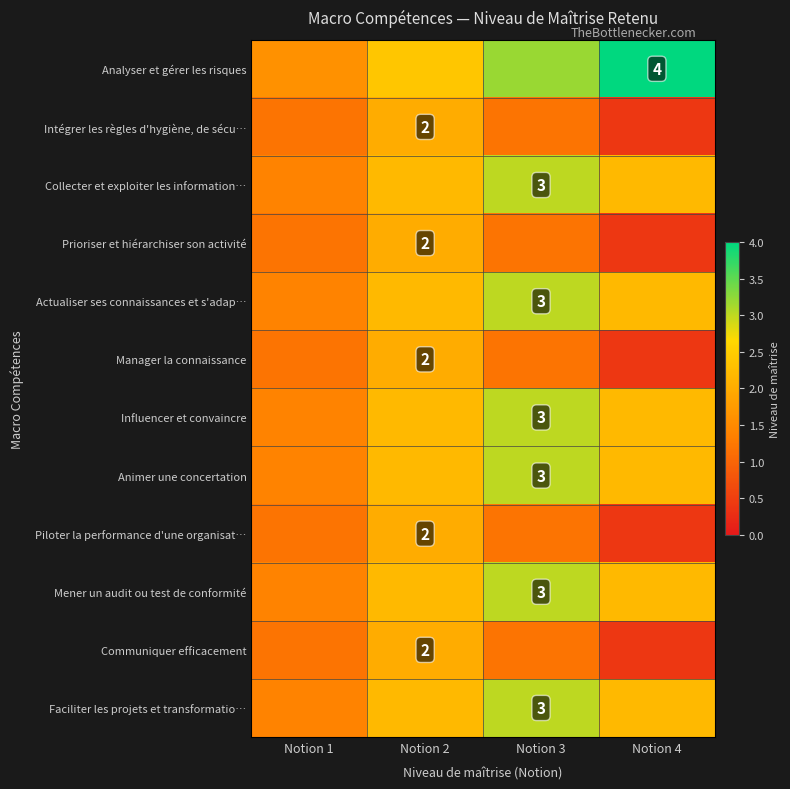

True or false: Mener un audit ou test de conformité has a value of 0.9 at Notion 1.

False